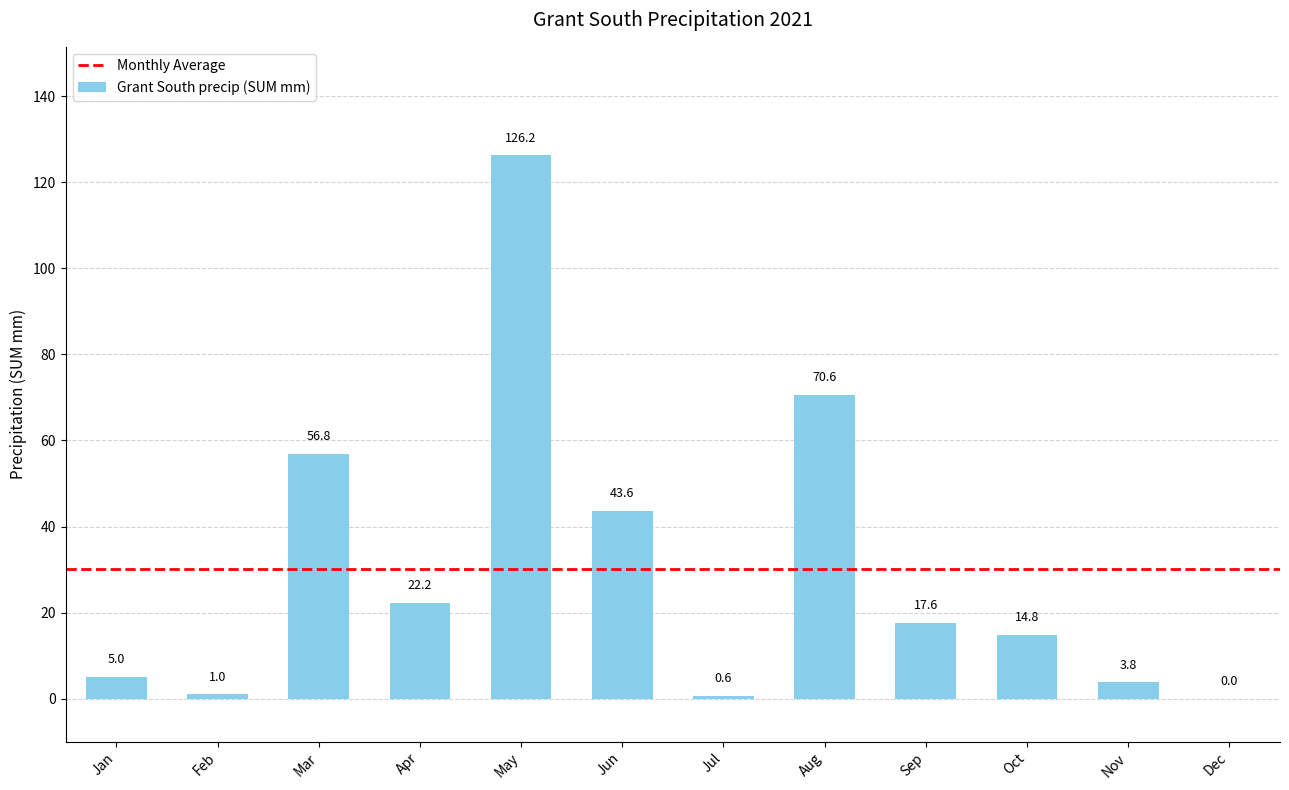

At which label is the value closest to 63?

Mar